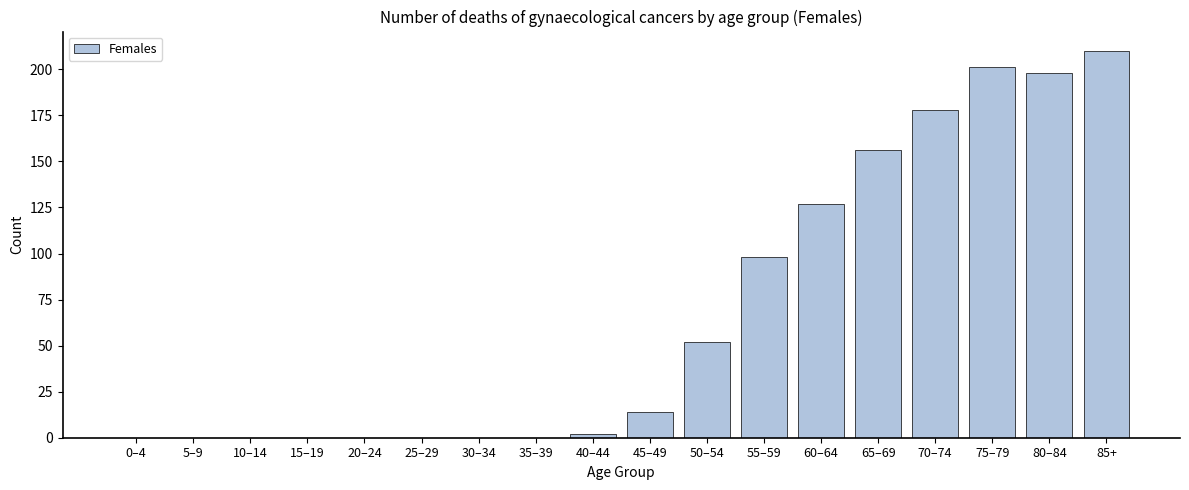

Reading right to left, list all the values displayed in this chart.

85+=210	80–84=198	75–79=201	70–74=178	65–69=156	60–64=127	55–59=98	50–54=52	45–49=14	40–44=2	35–39=0	30–34=0	25–29=0	20–24=0	15–19=0	10–14=0	5–9=0	0–4=0